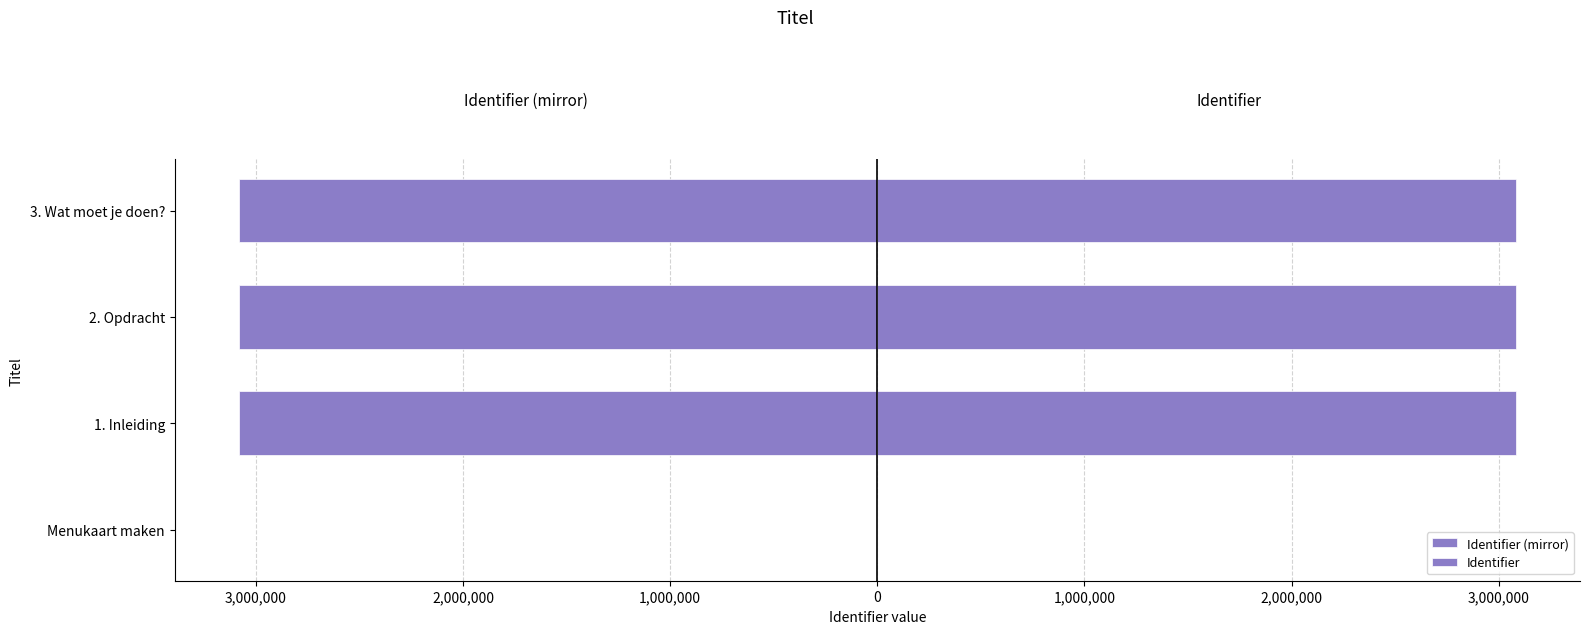

What is the approximate value of Identifier (mirror) at 1. Inleiding, to the nearest 100?

-3084200